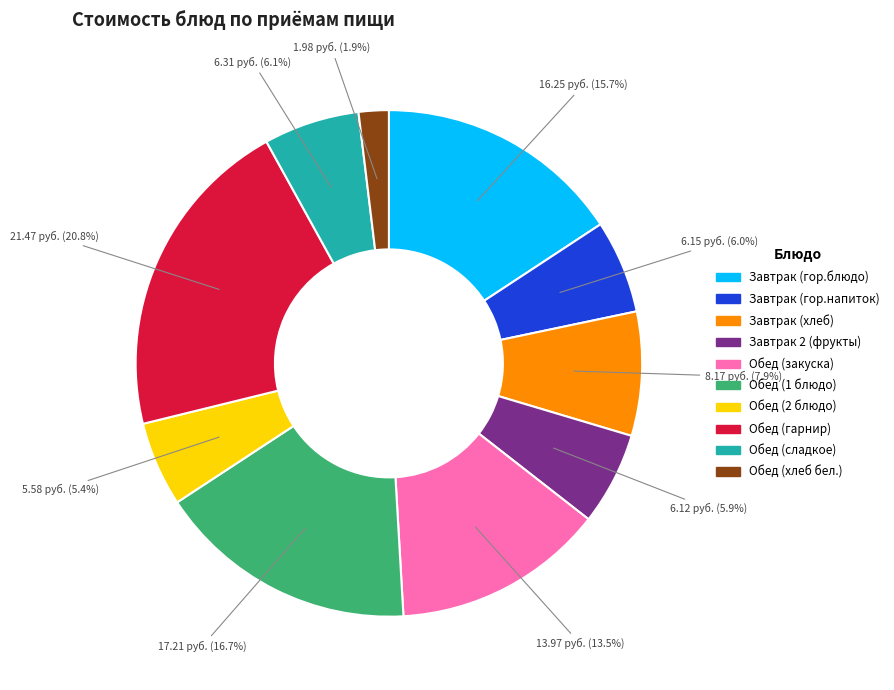

To the nearest percent, what is the difference between the largest and smallest slice percentages?

19%